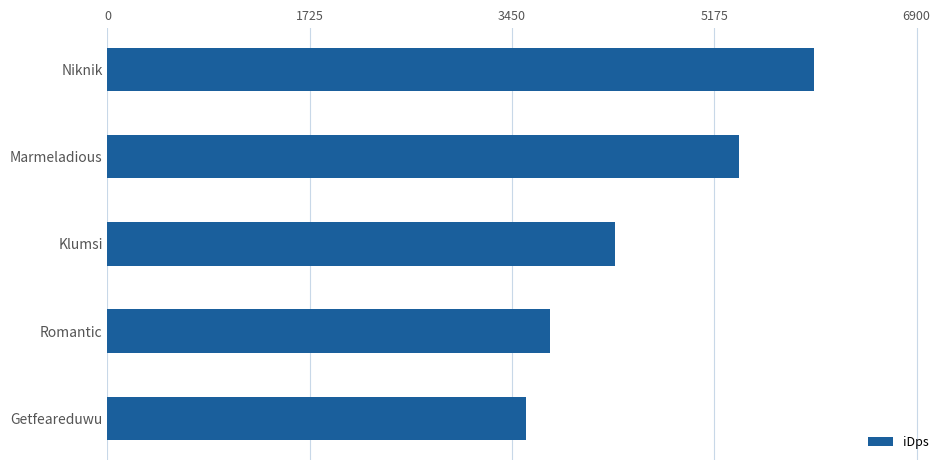

Approximately how many times larger is the value at Marmeladious compared to Getfeareduwu?

1.5